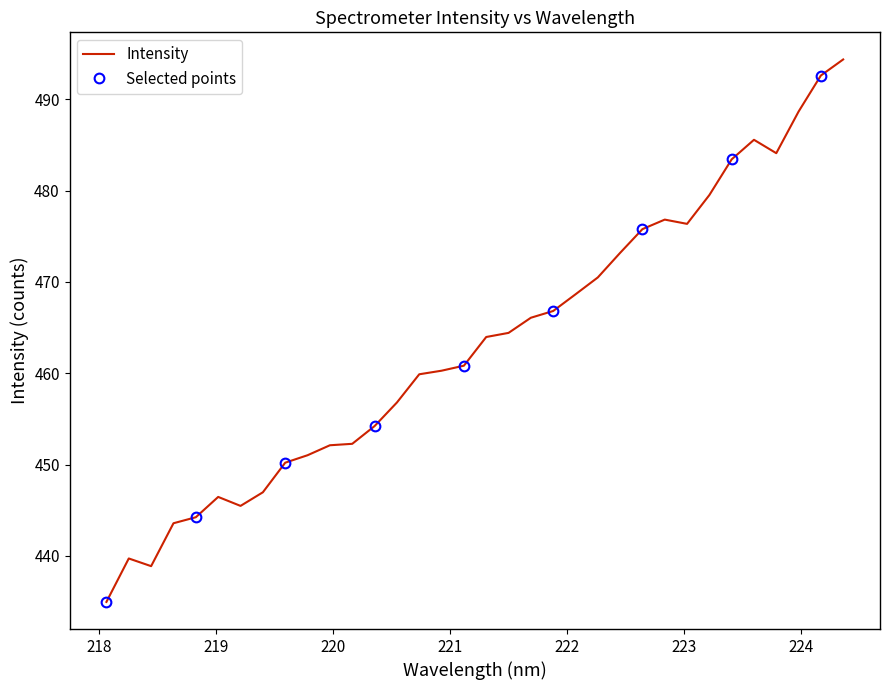

Where is the first local maximum?

218.2508